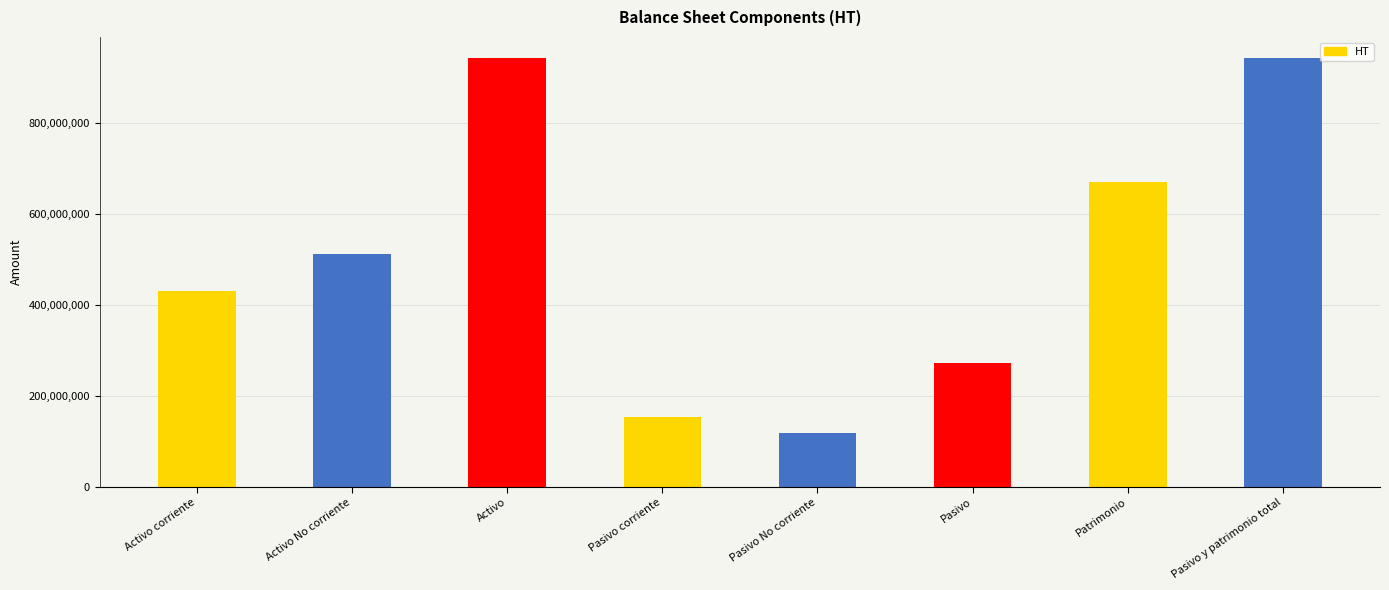

Read the value at Activo corriente.

429420151